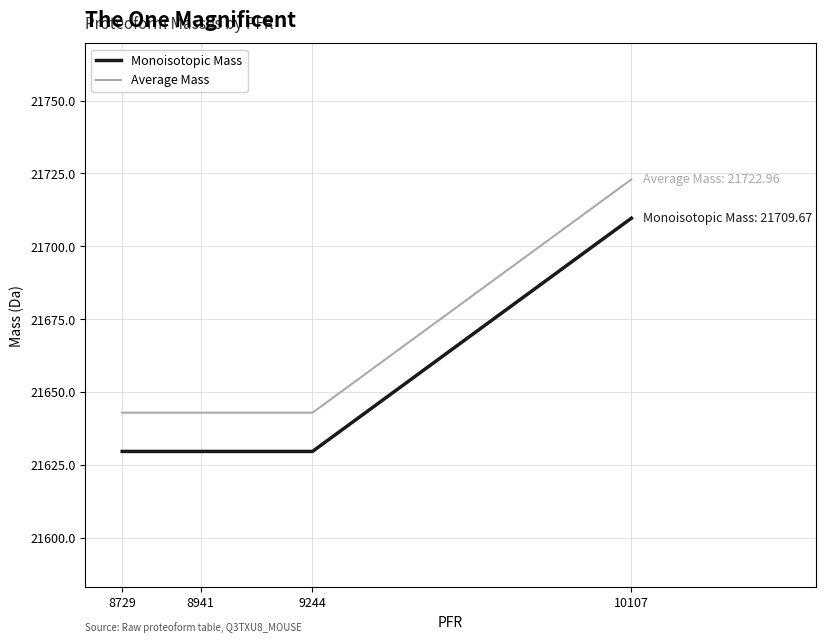

True or false: Monoisotopic Mass and Average Mass intersect in this chart.

False